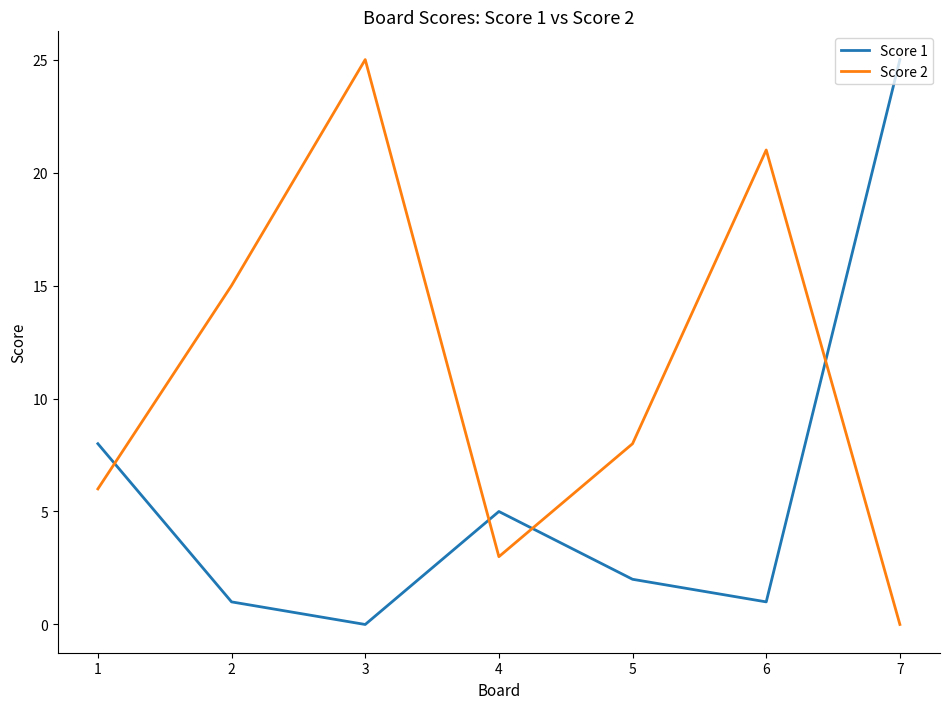

Is the value of Score 2 at 7 greater than the value of Score 1 at 5?

No